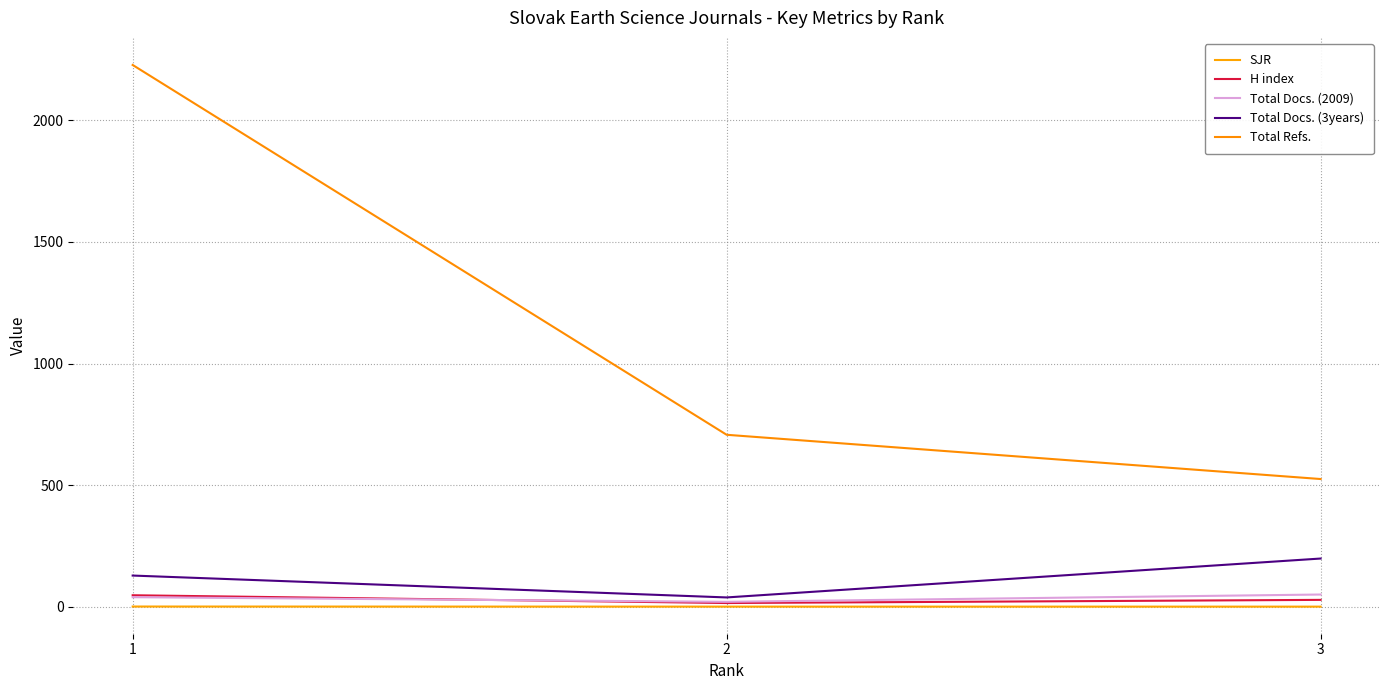

Which category has the lowest value in the Total Refs. series?

3